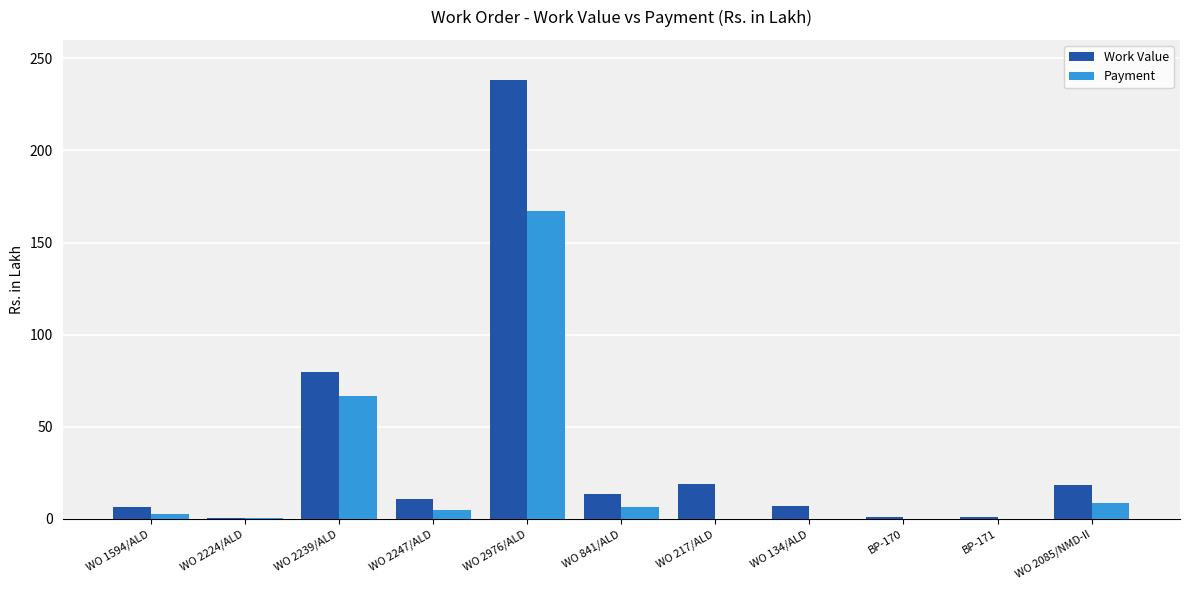

Are the bars grouped side by side (vs. stacked)?

Yes